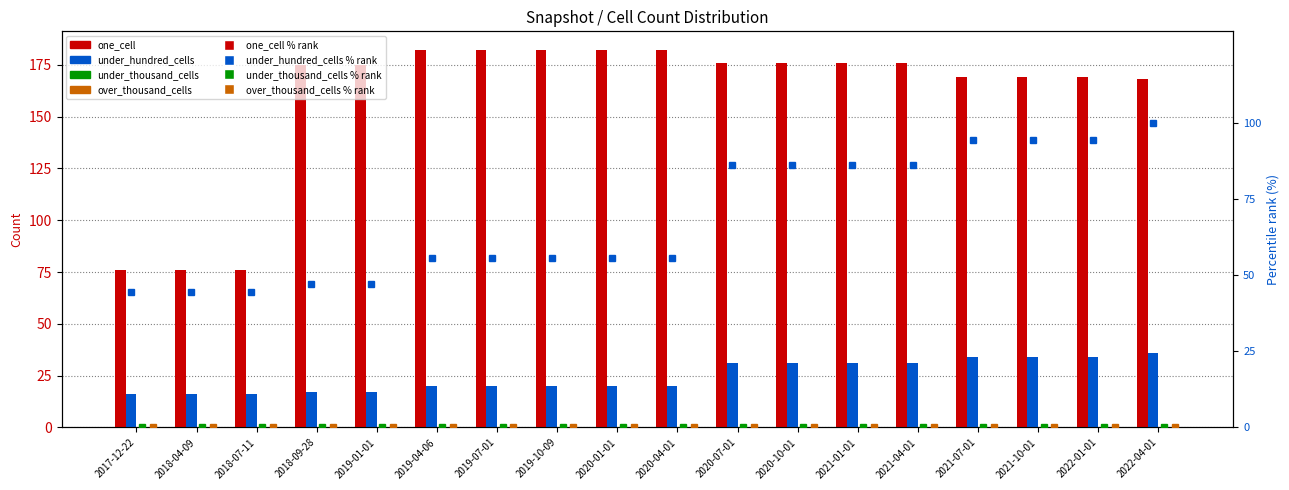

Which series changed the most between 2018-04-09 and 2021-07-01?

one_cell